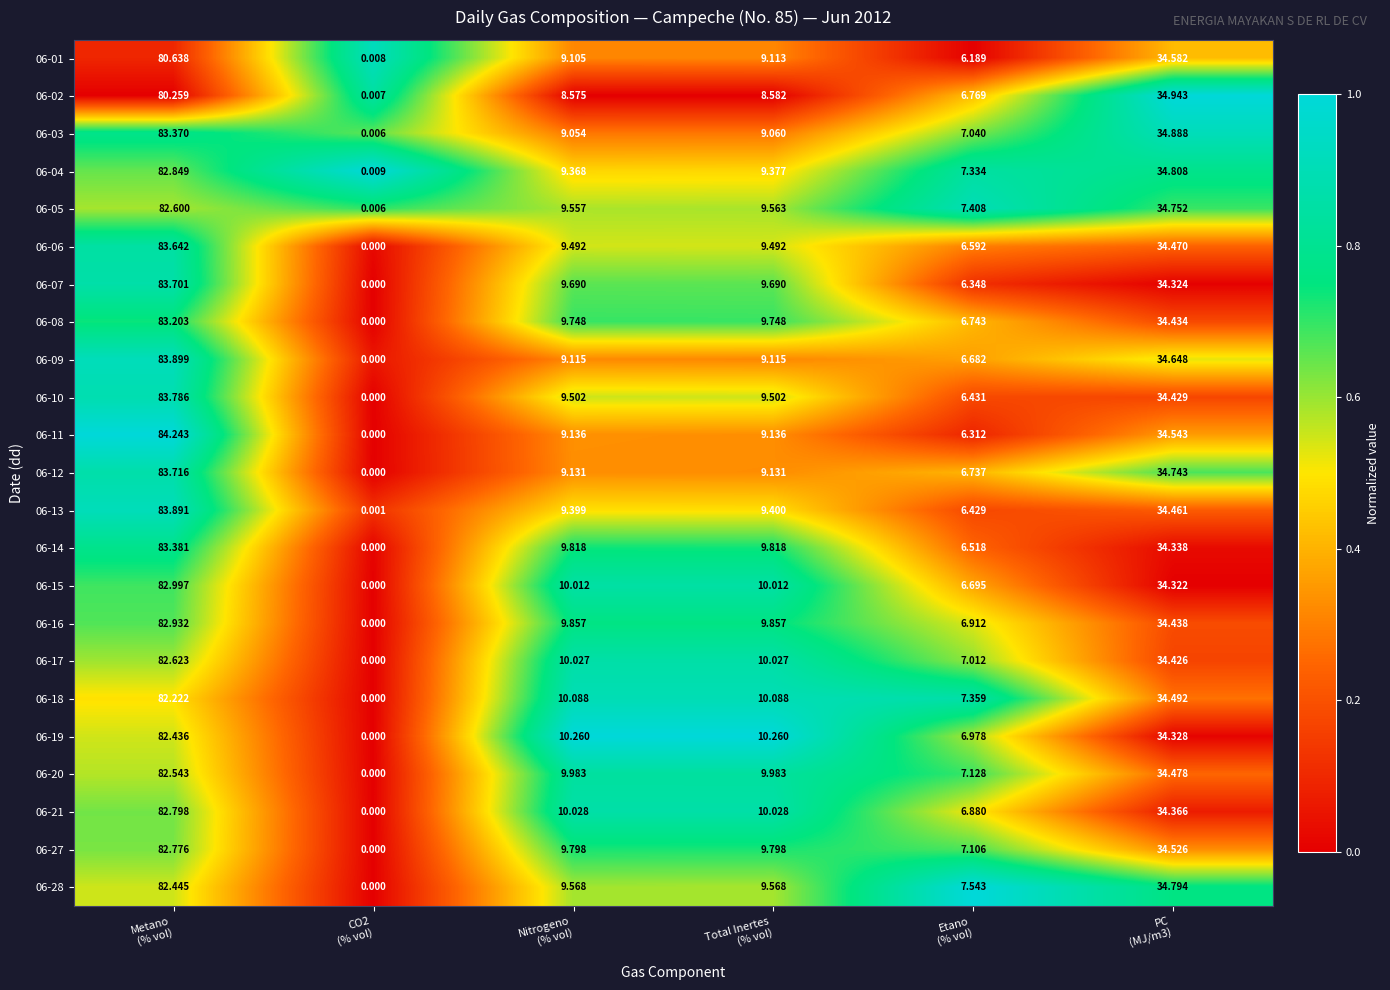

At how many categories does at least one series exceed 0?

6